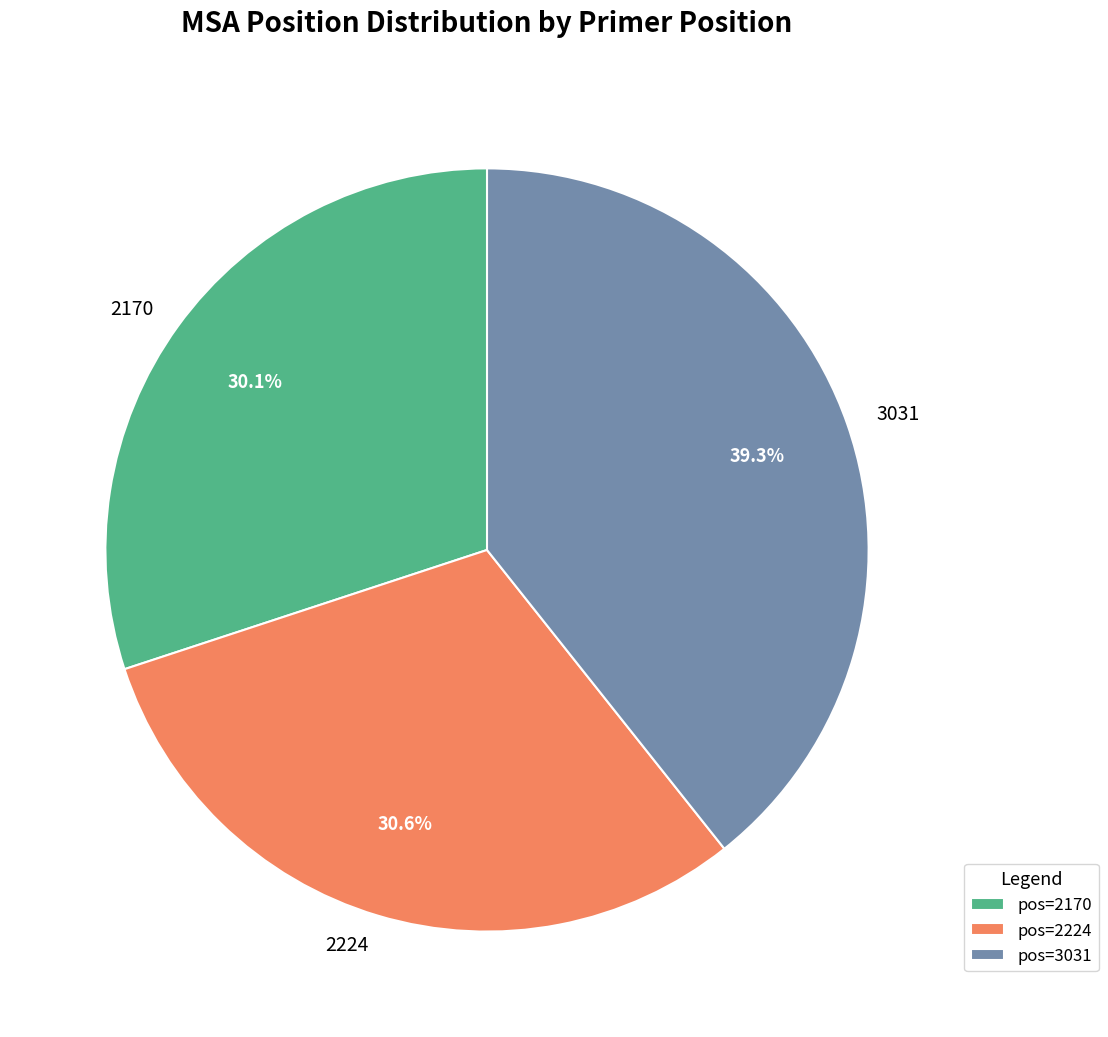

How many segments does this pie chart have?

3